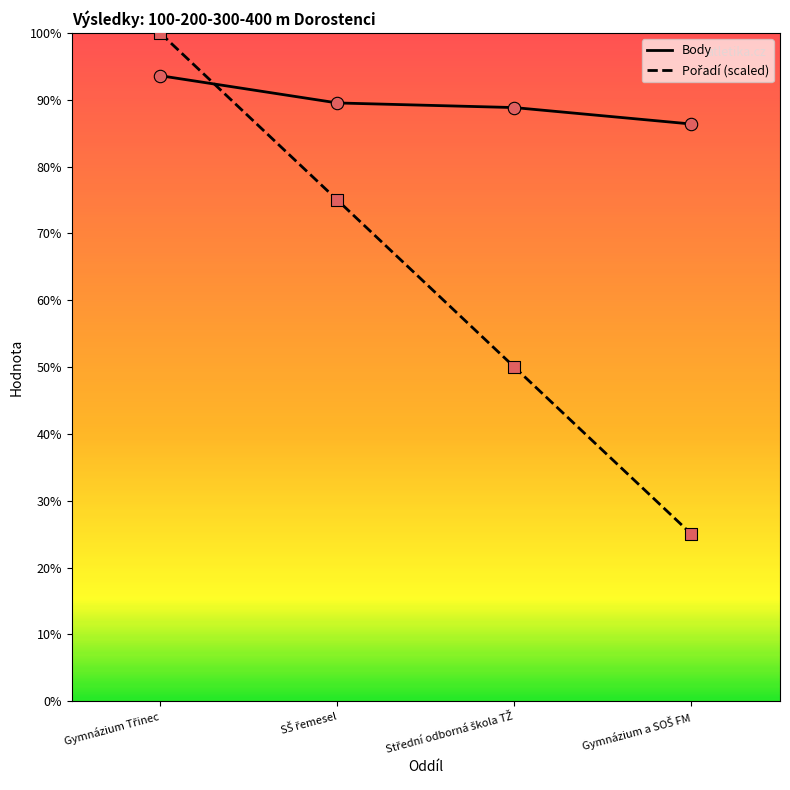

What are all the series names shown in the legend?

Body, Pořadí (scaled)